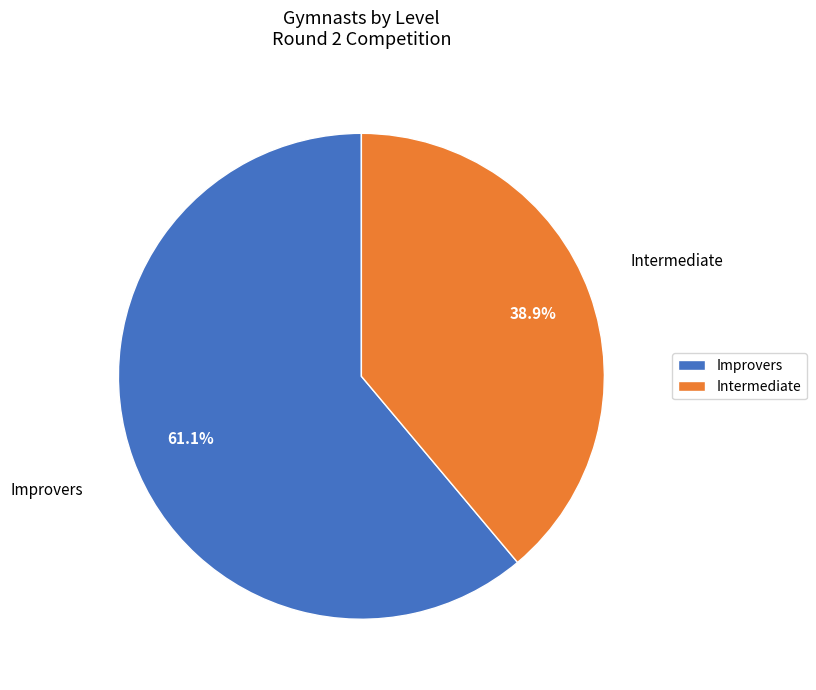

To the nearest percent, what is the average slice percentage?

50%